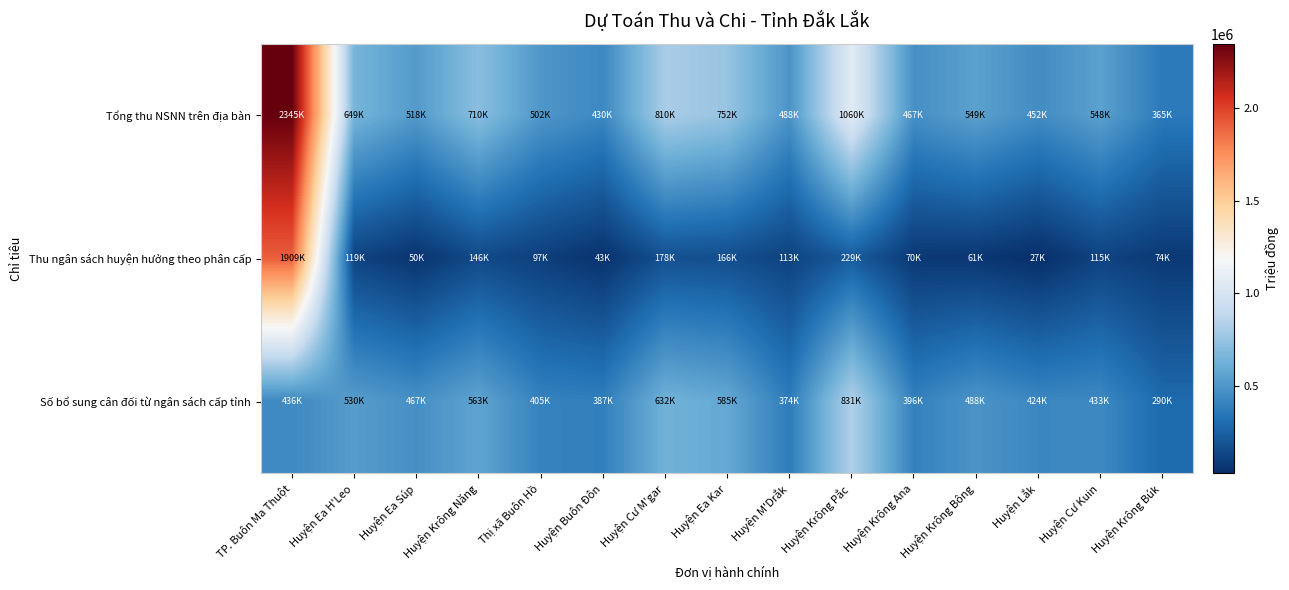

At how many categories does at least one series exceed 201331?

15